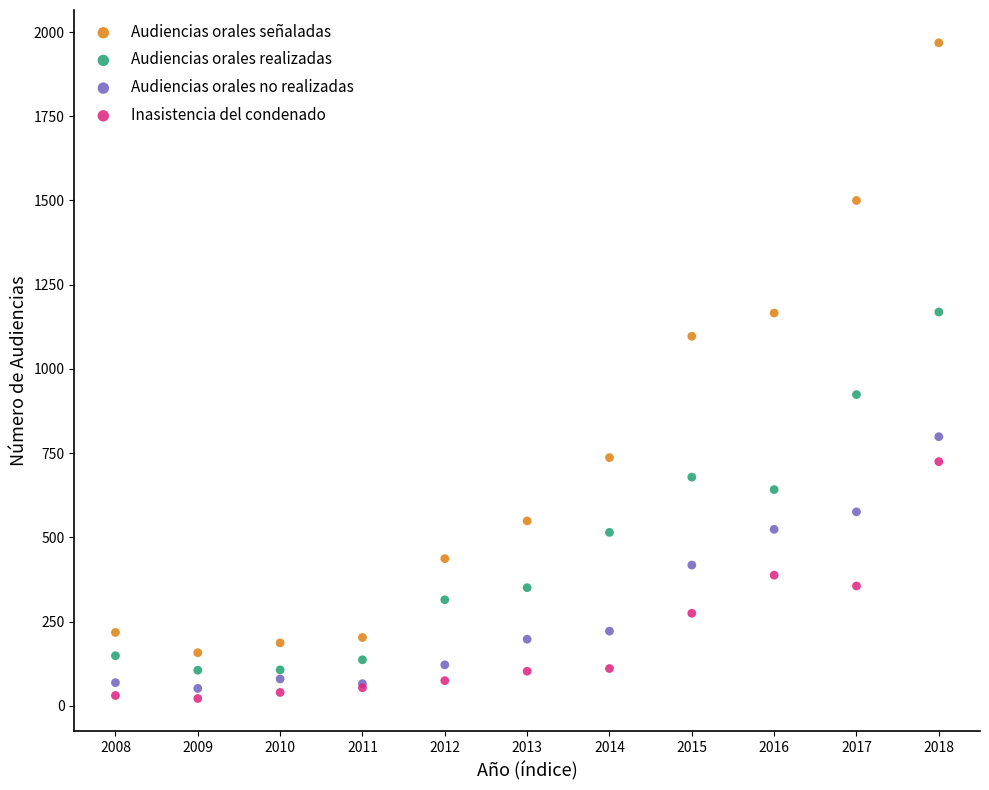

Across all series, what Y value is closest to 995?

924